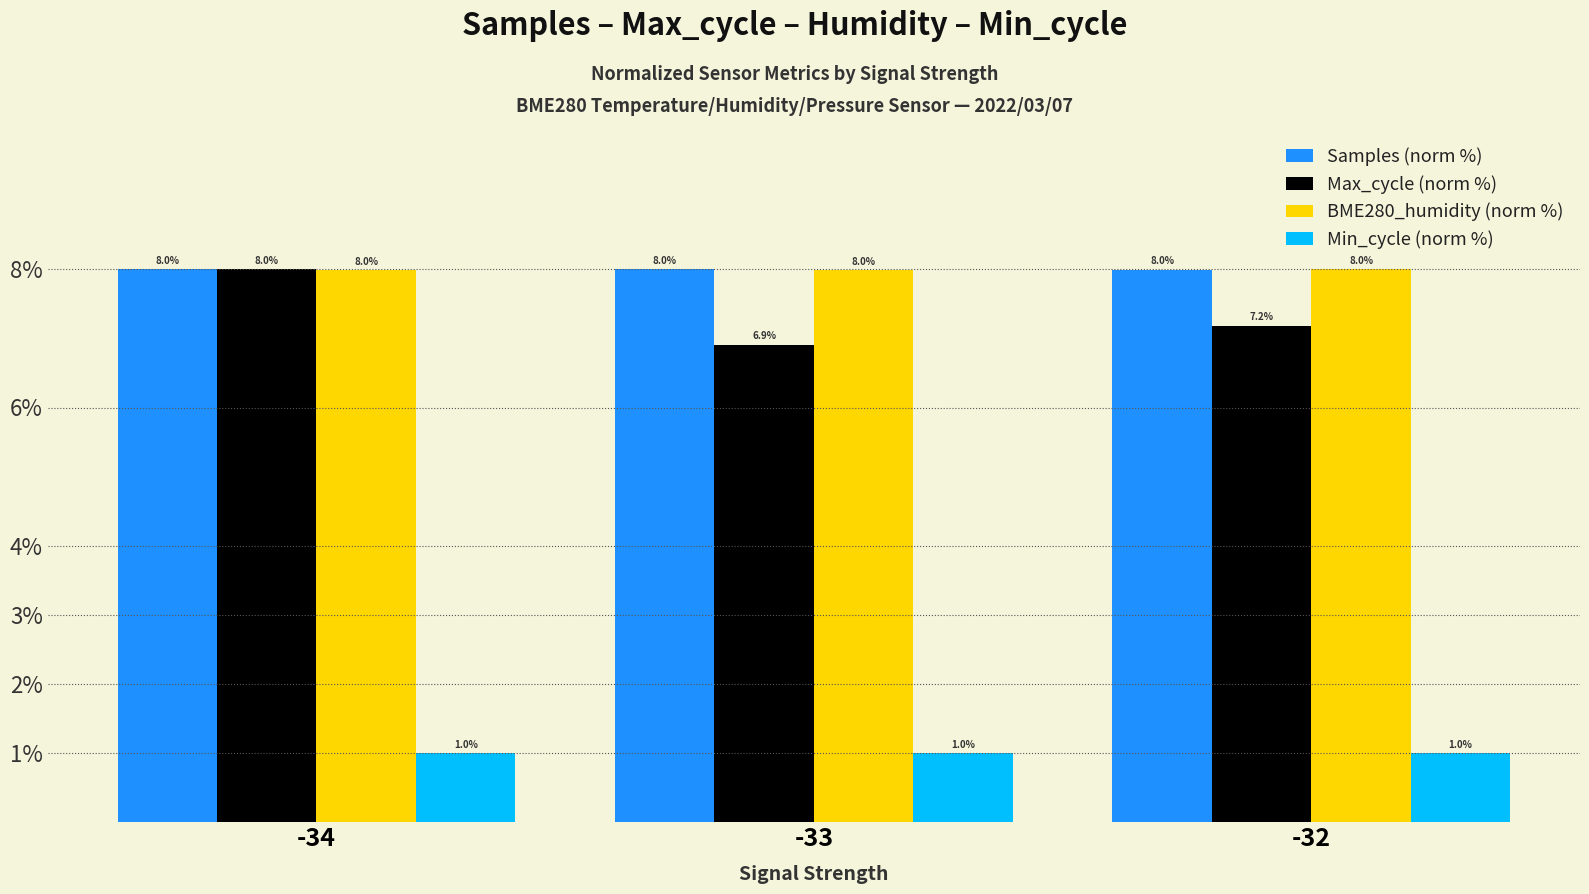

What is the sum of all Min_cycle (norm %) values?

3.0